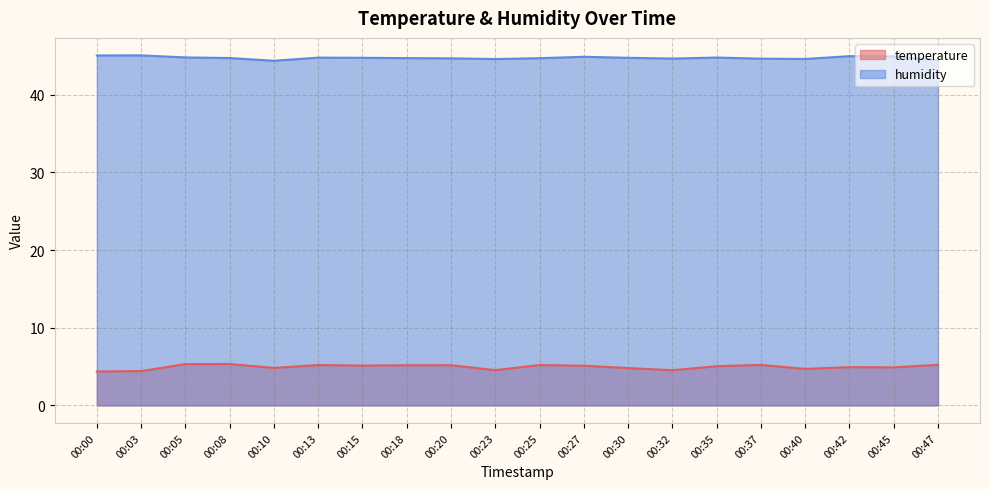

Which category has the lowest value across all series?

00:00